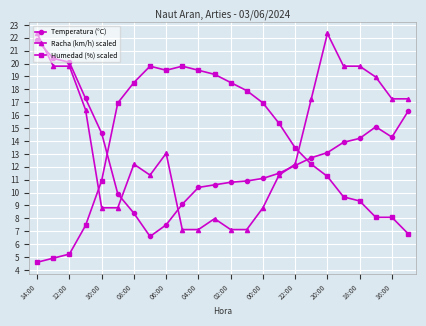

What is the difference between the second highest and second lowest values in the Temperatura (°C) series?

12.9